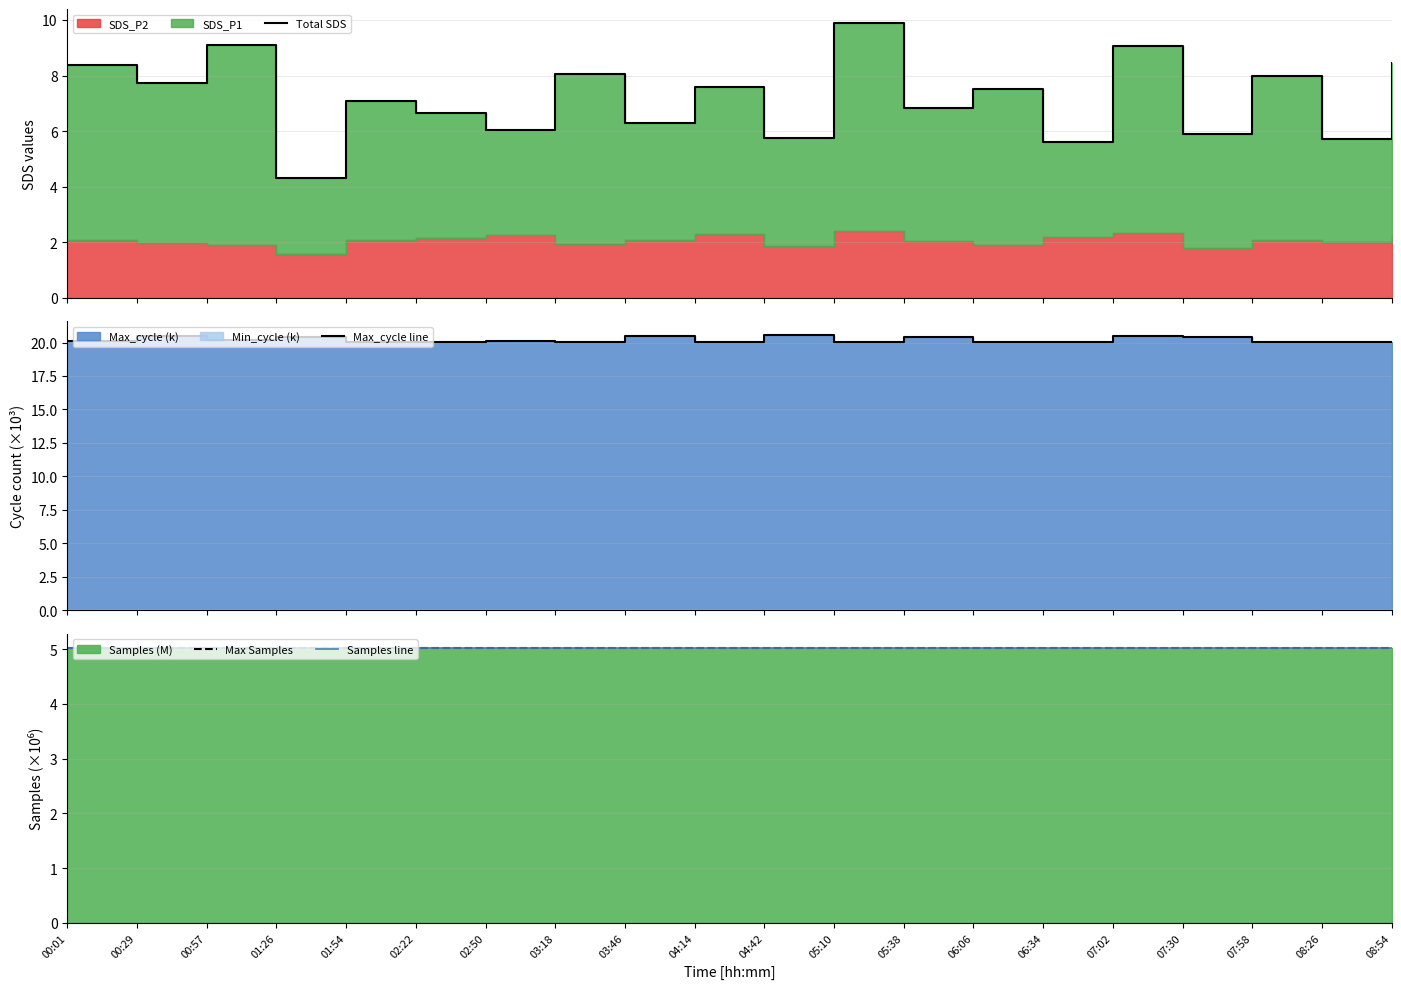

At which label is Samples line closest to 5?

00:01